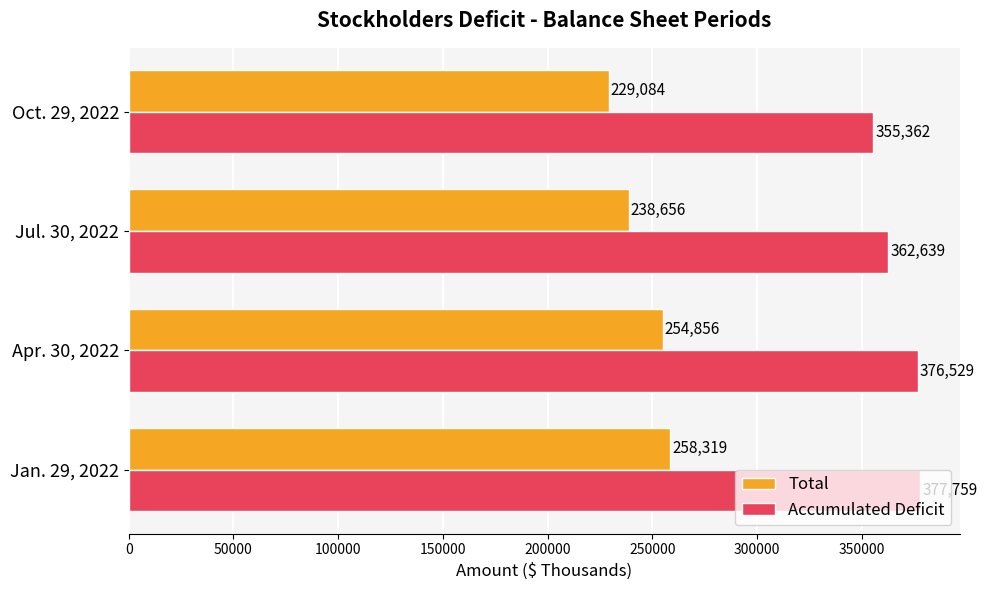

At which label is Total closest to 243701?

Jul. 30, 2022